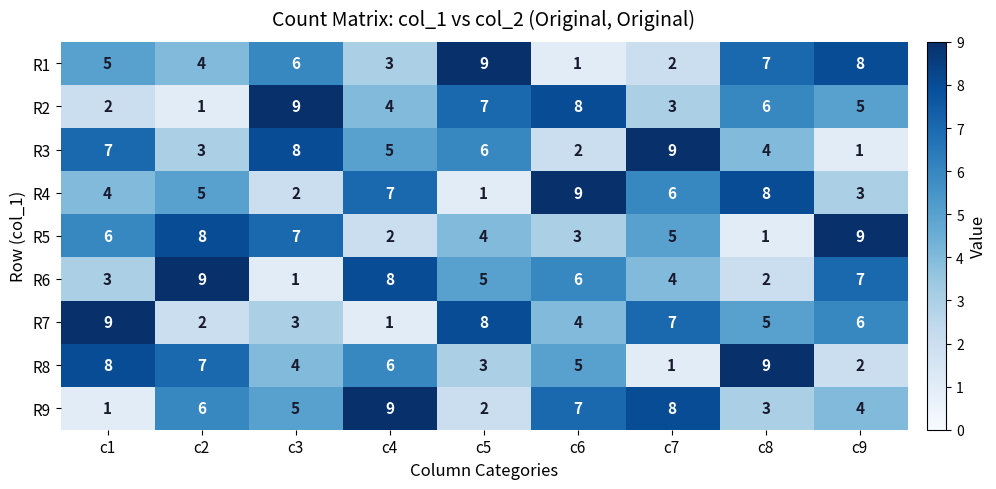

What is the spread (max minus min) of values at c4?

8